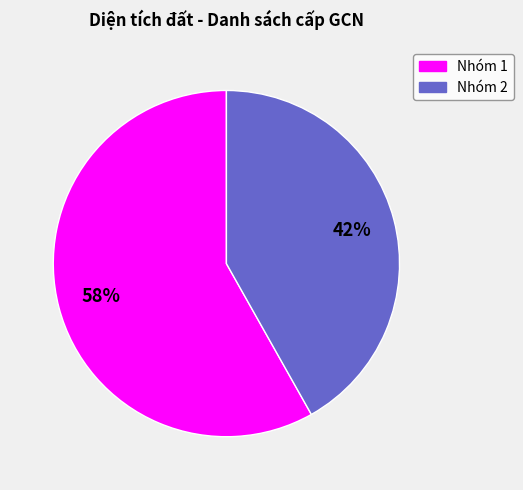

To the nearest percent, what is the difference between the largest and smallest slice percentages?

16%